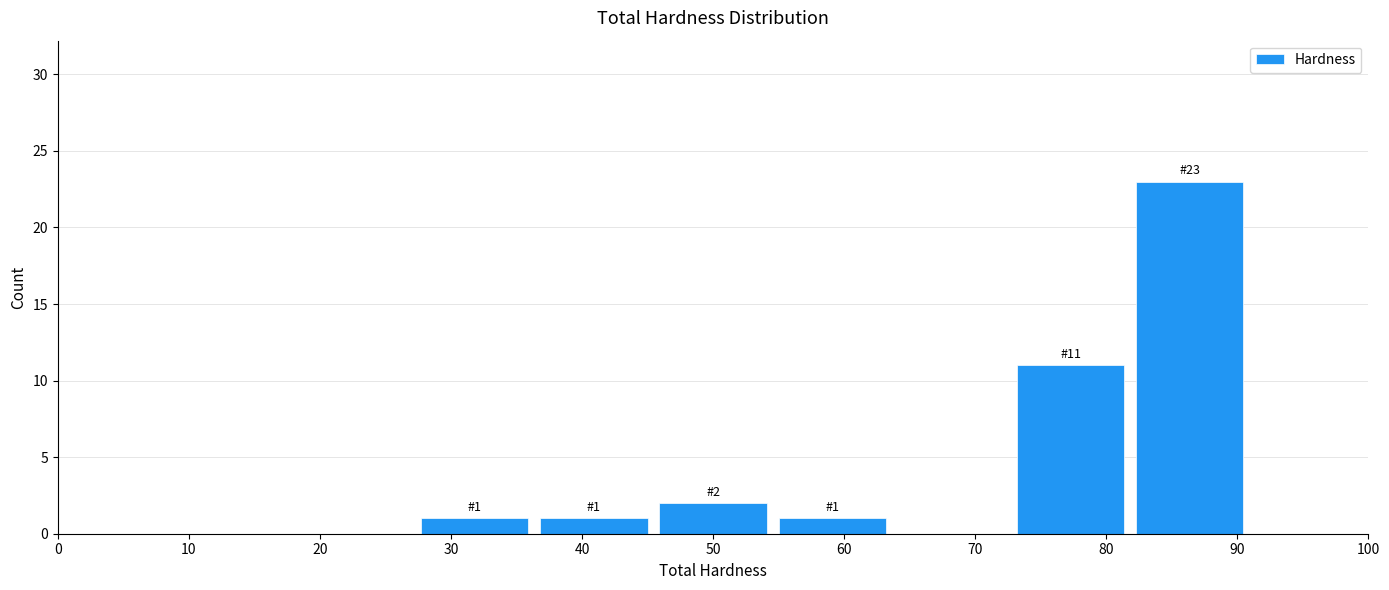

Which range on the x-axis has the tallest bar?

82 to 91